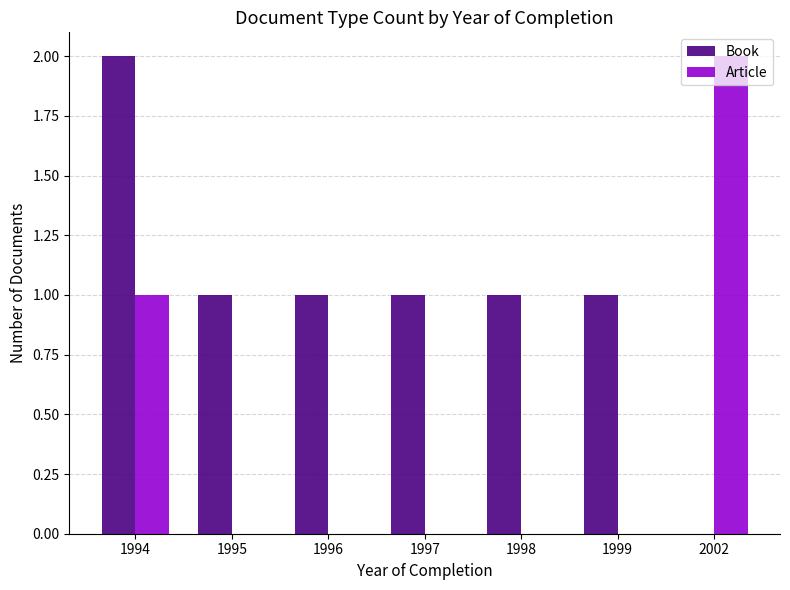

Is the value of Book at 1997 greater than the value of Article at 1996?

Yes